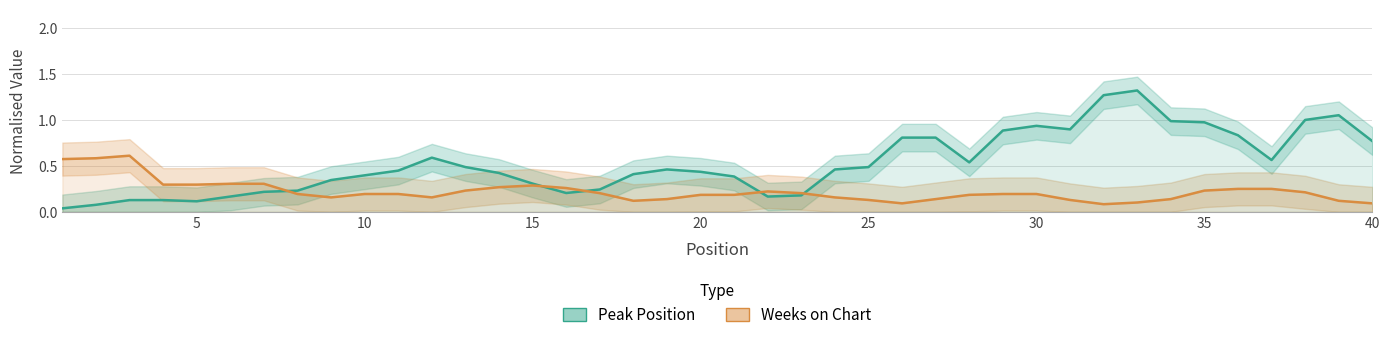

How many lines are shown in the chart?

2